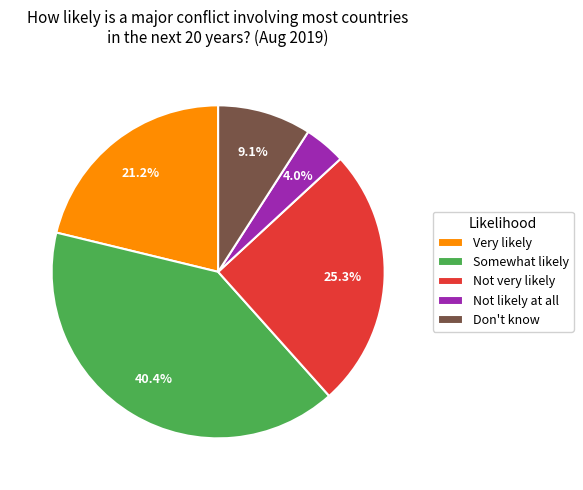

What is the smallest slice in the pie chart?

Not likely at all